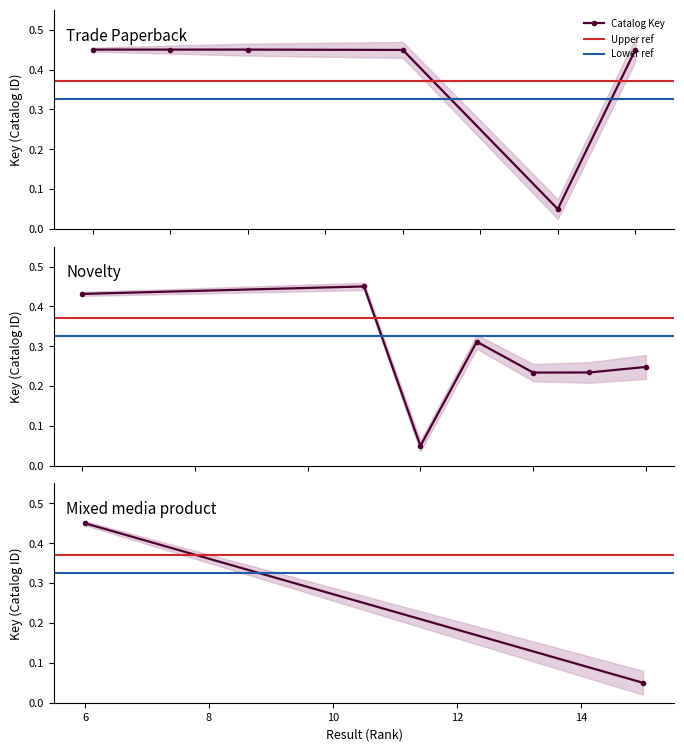

Is it true that Lower ref equals 0.1 at 6?

False